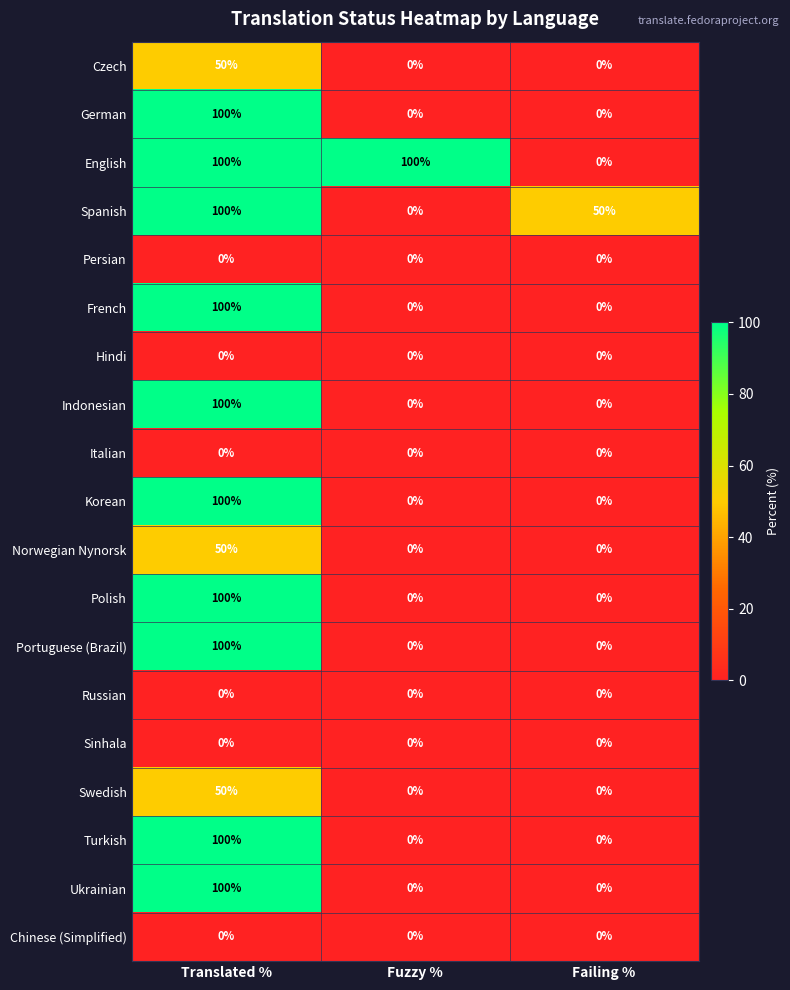

What is the total value across all series at Translated %?

1150